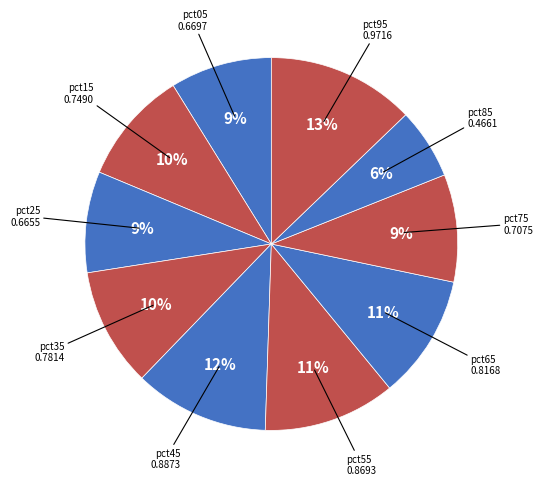

How many slices are in this pie chart?

10